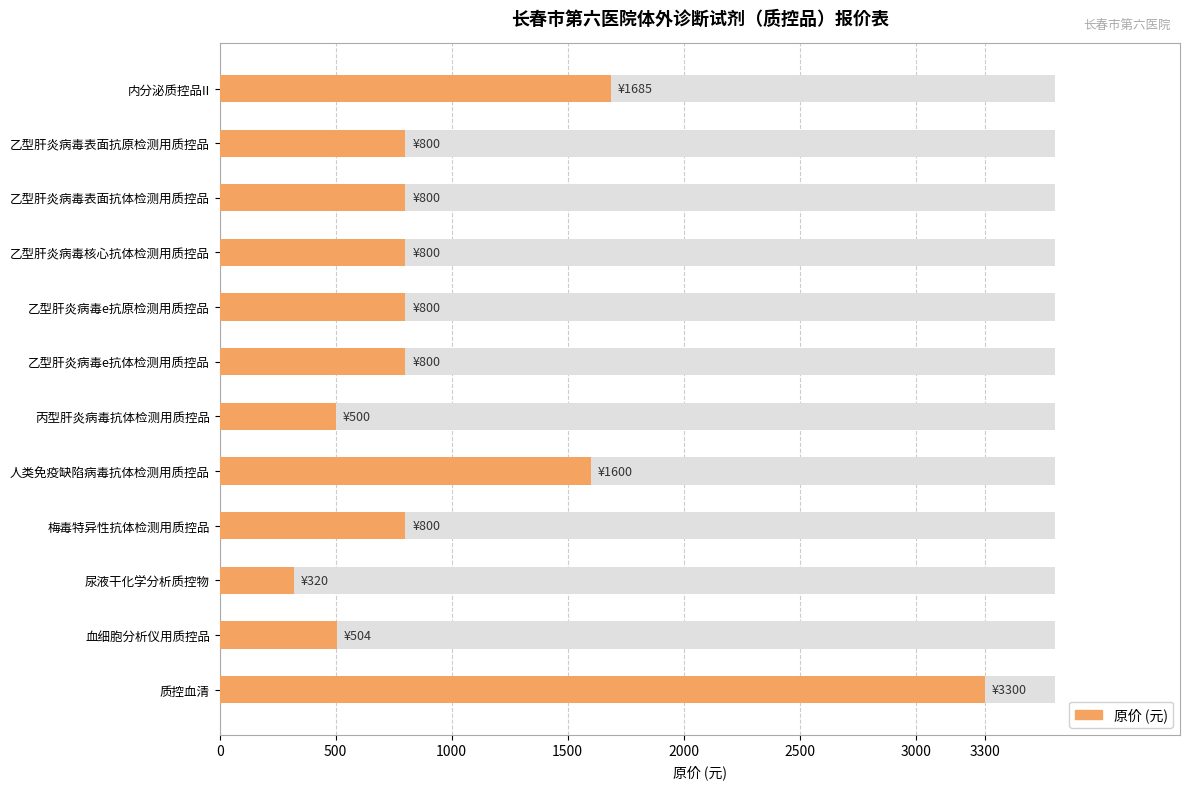

How many values are below 800?

3